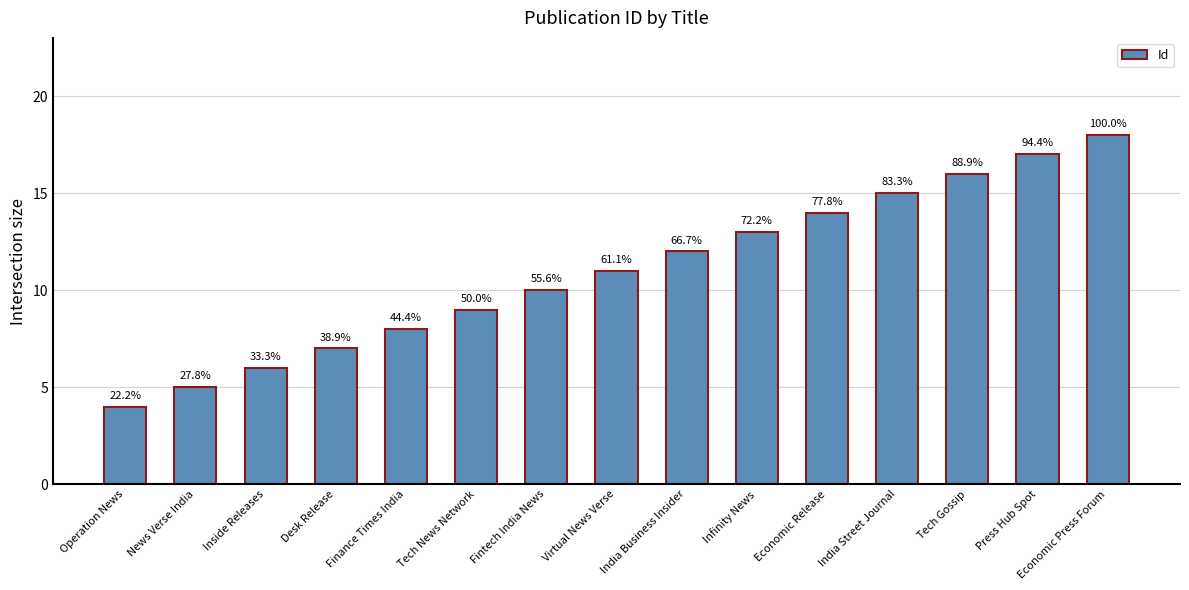

List the labels in order of value, smallest first.

Operation News, News Verse India, Inside Releases, Desk Release, Finance Times India, Tech News Network, Fintech India News, Virtual News Verse, India Business Insider, Infinity News, Economic Release, India Street Journal, Tech Gossip, Press Hub Spot, Economic Press Forum